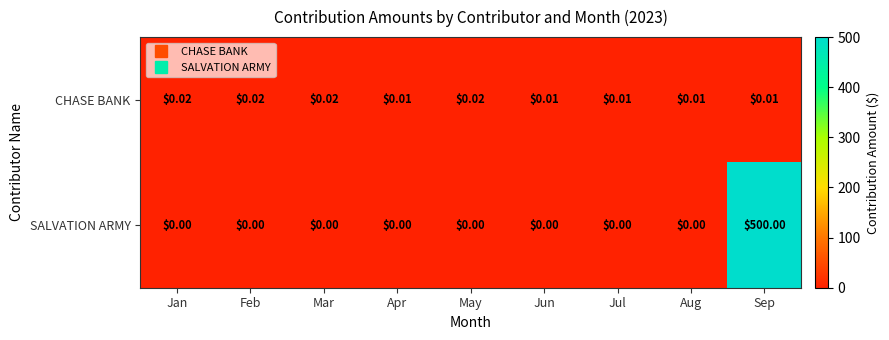

Rank the series by their average value, from lowest to highest.

CHASE BANK, SALVATION ARMY